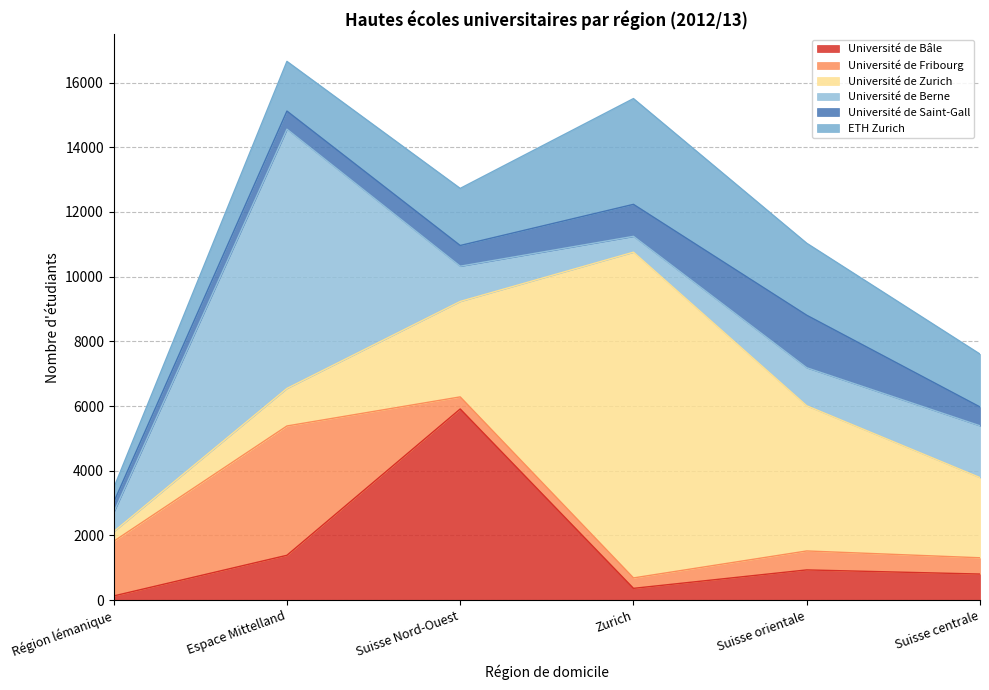

True or false: Université de Bâle and ETH Zurich intersect in this chart.

True